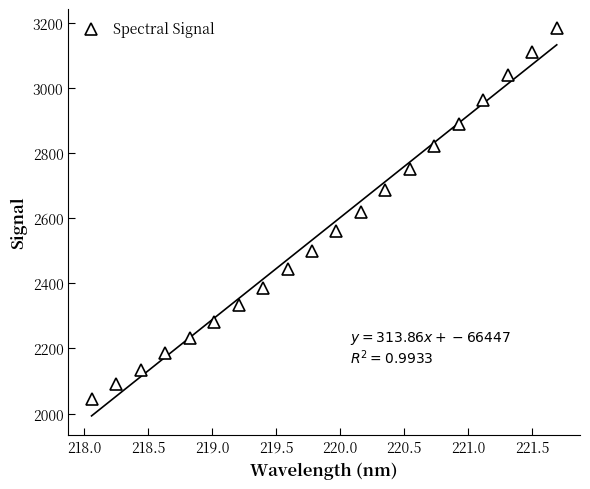

How many lines are shown in the chart?

1